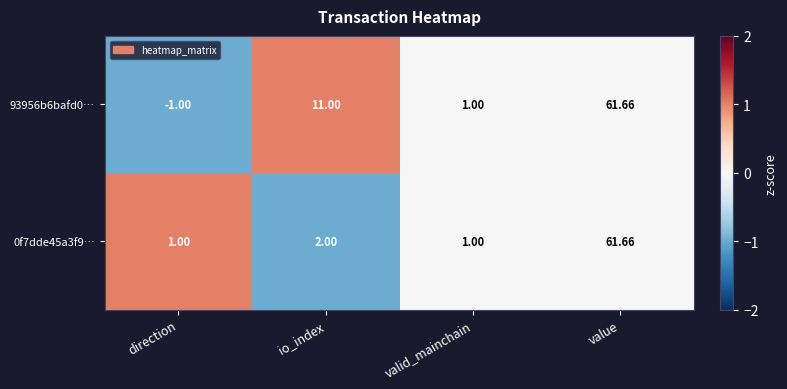

Where is 0f7dde45a3f9… nearest to the value 31?

io_index